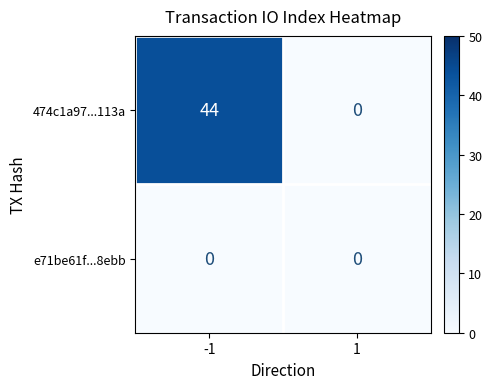

What is the sum of the 474c1a97...113a values at 1 and -1?

44